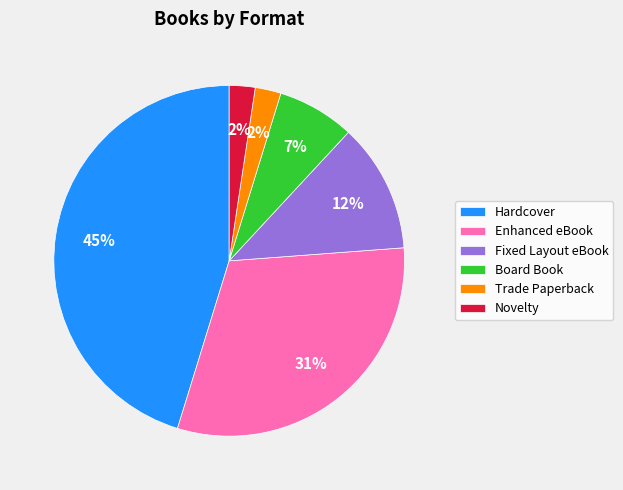

To the nearest percent, what is the average slice percentage?

17%